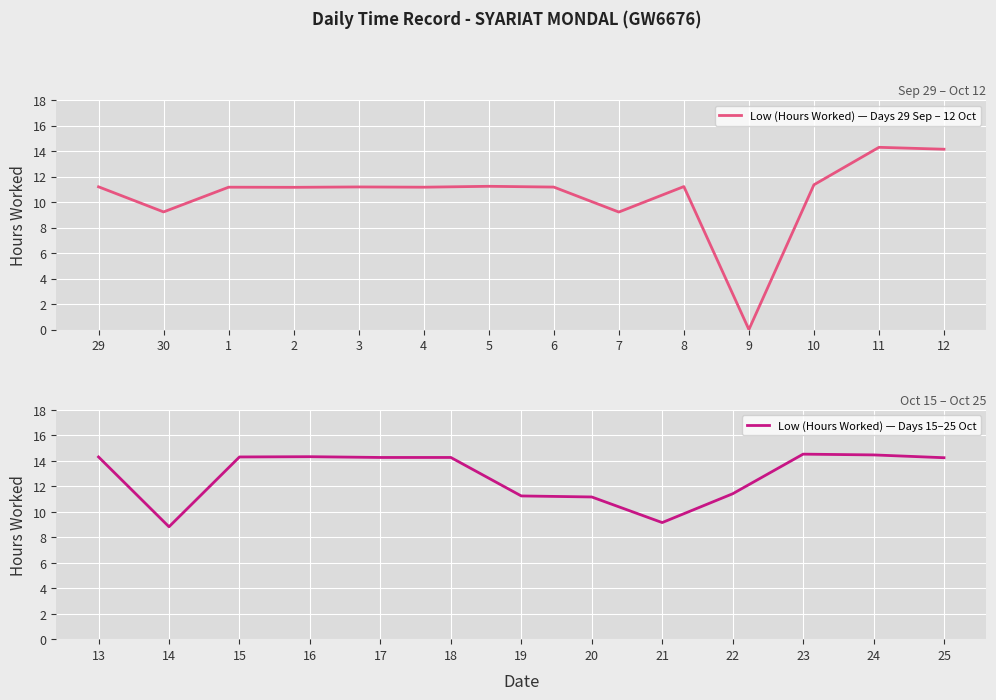

Where does the data first go above 11?

29